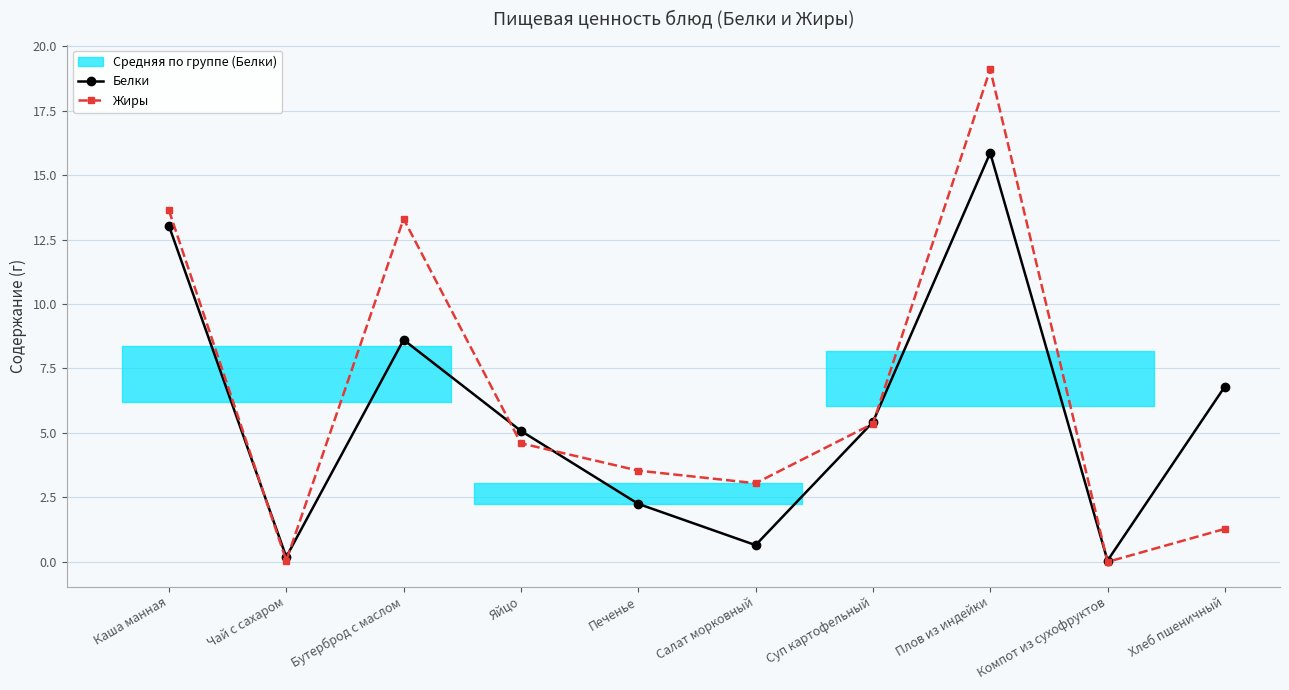

What is the difference between the Белки values at Печенье and Бутерброд с маслом?

6.4